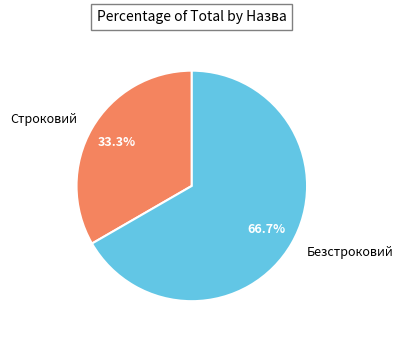

To the nearest percent, what is the average slice percentage?

50%